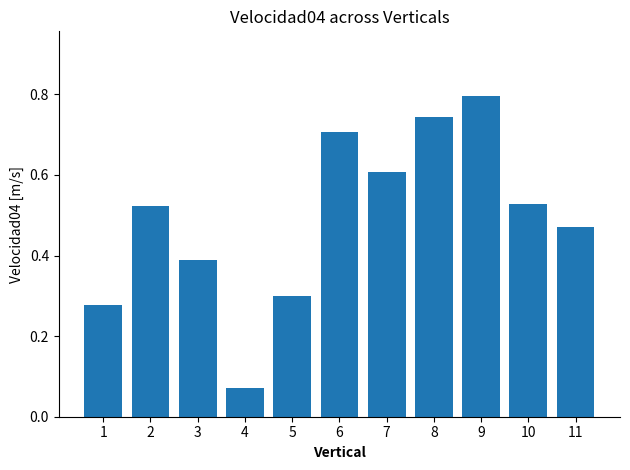

At which label is the value closest to 0?

4